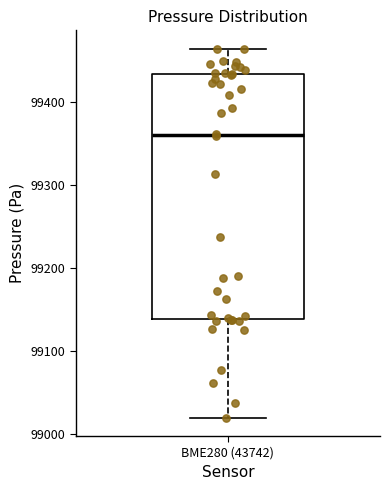

Read this box plot against the y-axis: the position of the median line, the range covered by the box, and the ends of both whiskers. The values are not printed on the chart, so give them approximately, as read against the axis.

median 99360, box 99140 to 99430, whiskers 99020 to 99460